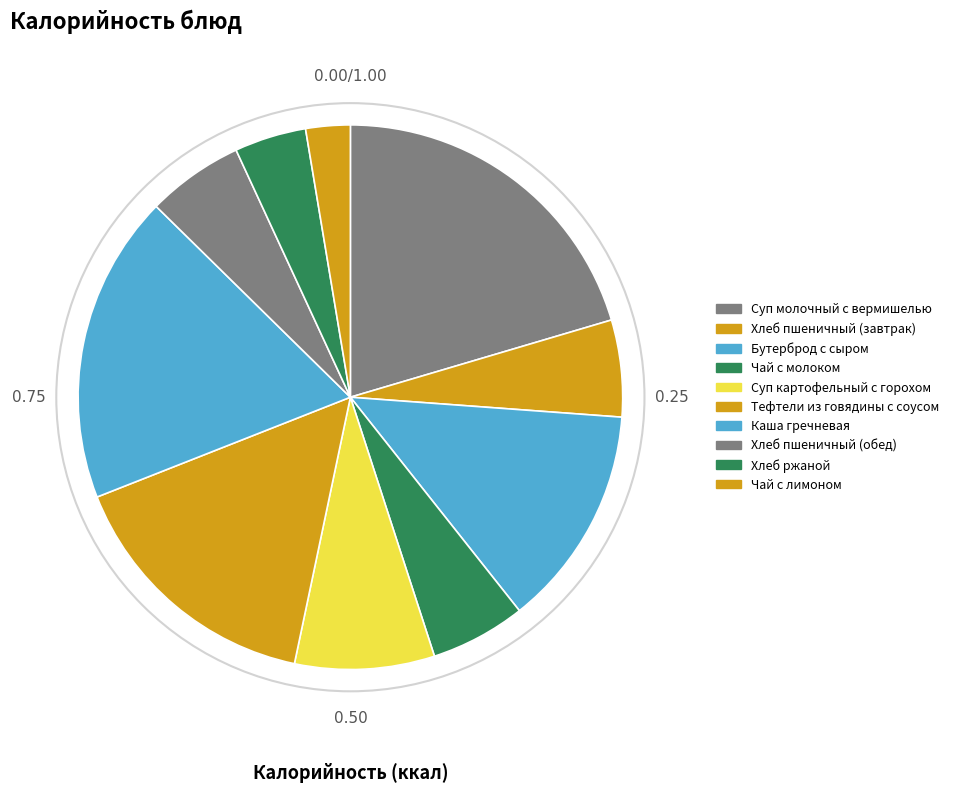

Combined, what portion of the pie is Хлеб пшеничный (завтрак) and Бутерброд с сыром?

18.9%